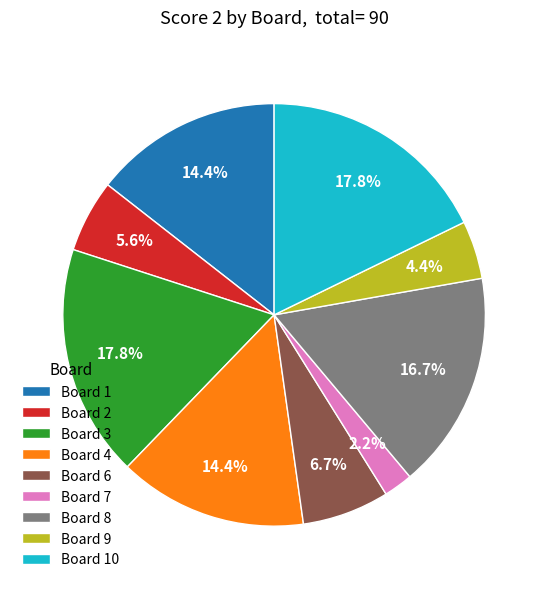

How many segments does this pie chart have?

9